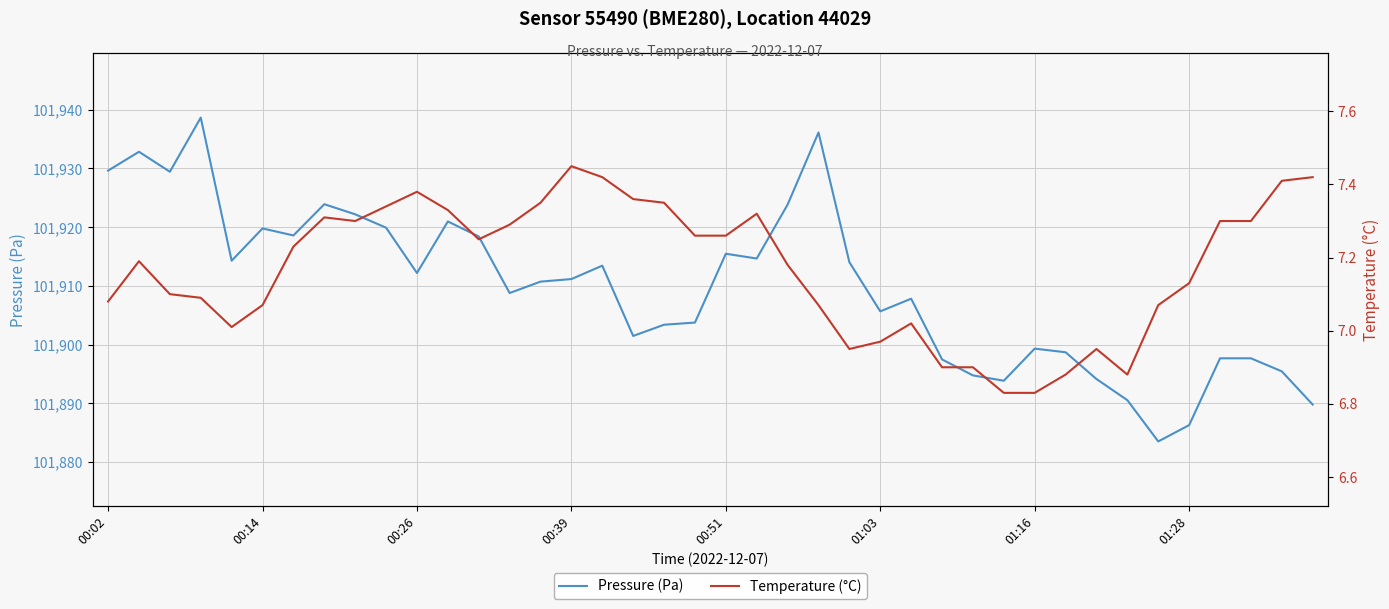

What is the highest value of the Pressure (Pa) series?

101938.7